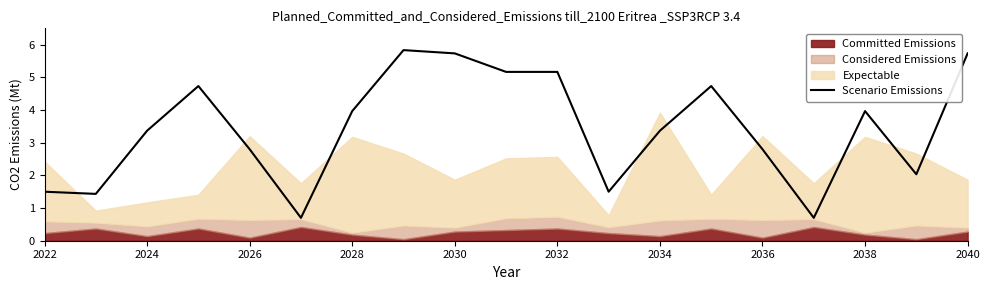

The value of Scenario Emissions at 2034 is 3.4. True or false?

True